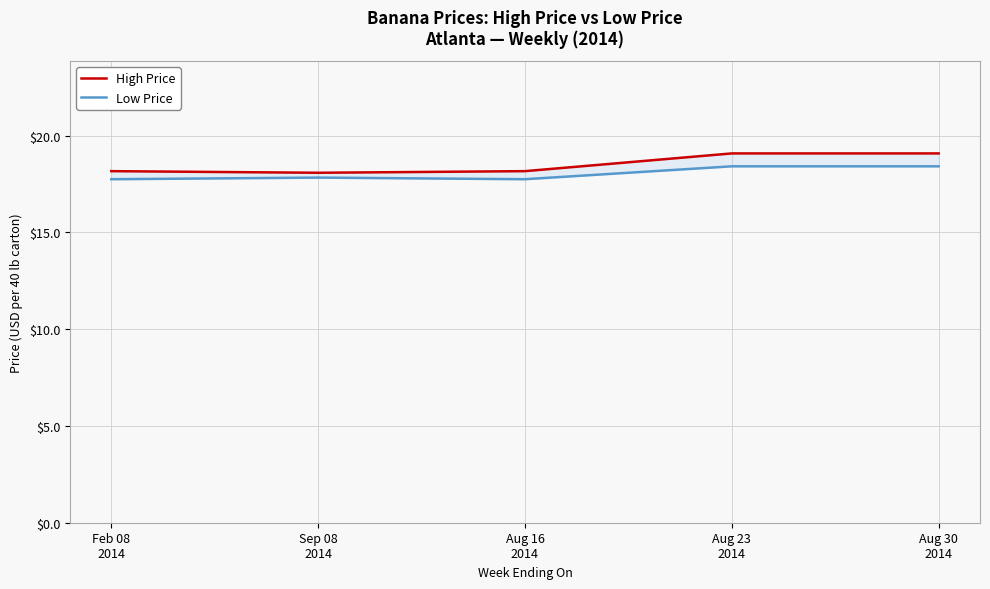

Reading left to right, transcribe all the data shown in this chart.

High Price: 18.2	18.1	18.2	19.1	19.1
Low Price: 17.8	17.8	17.8	18.4	18.4